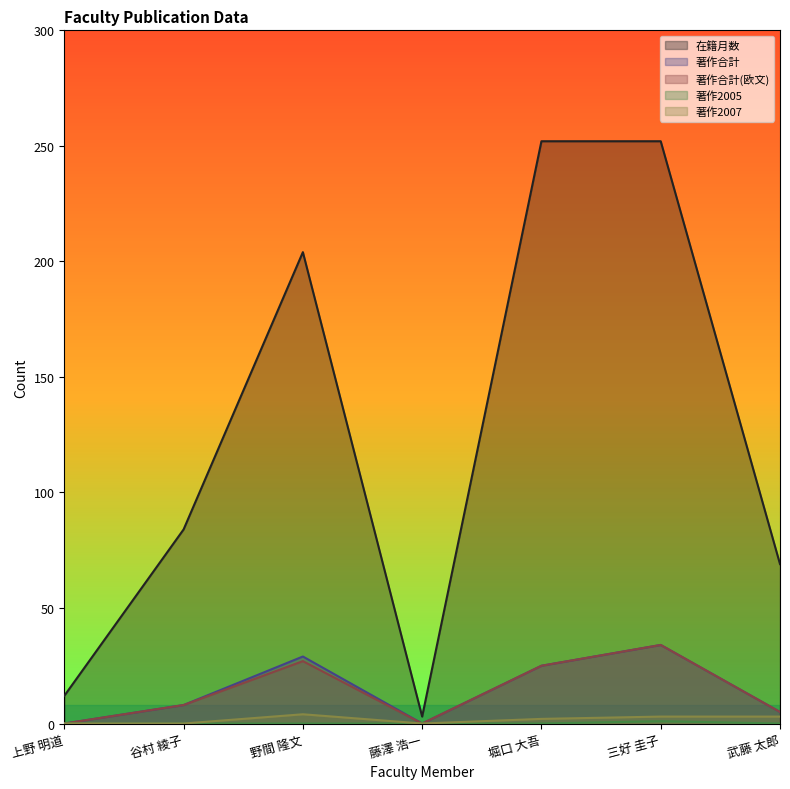

True or false: 著作合計 and 著作合計(欧文) intersect in this chart.

False